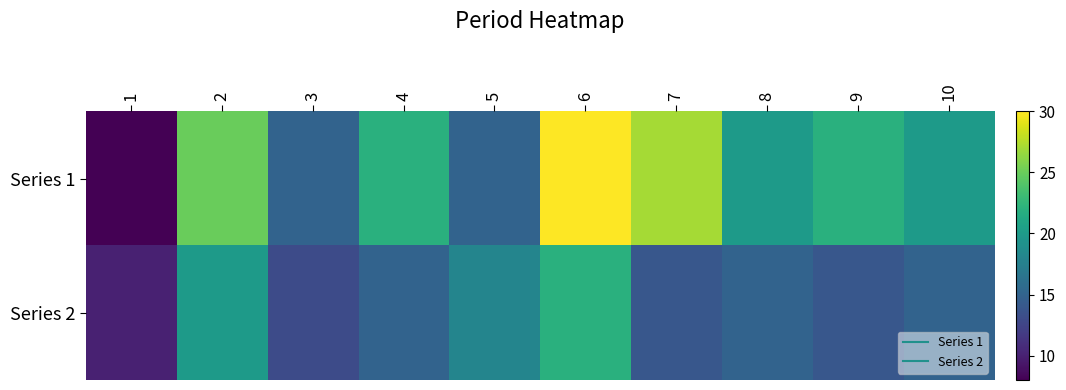

Rank the series by their average value, from lowest to highest.

Series 2, Series 1